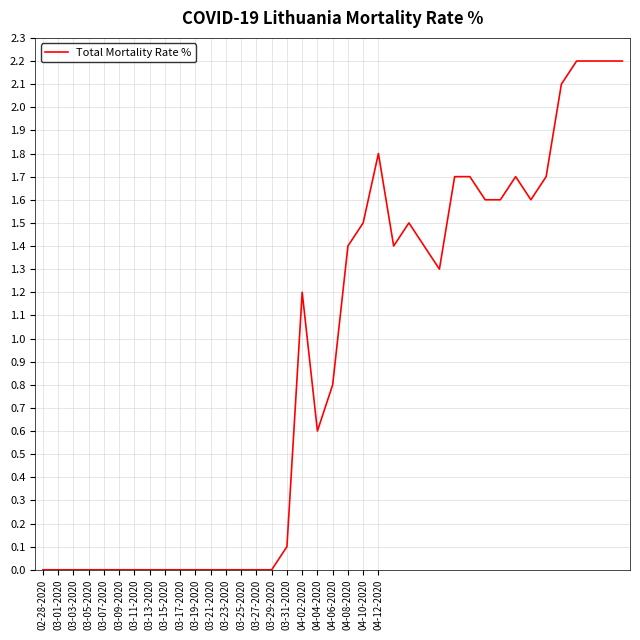

What is the greatest value displayed?

2.2